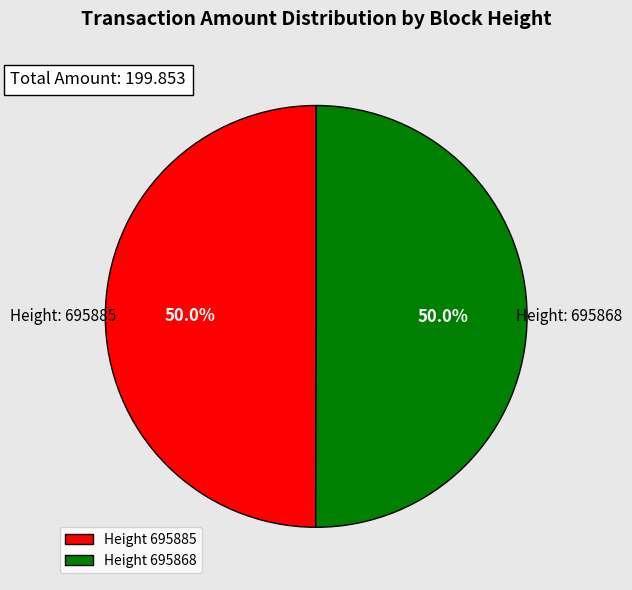

Approximately how many times larger is the value at Height 695885 compared to Height 695868?

1.0